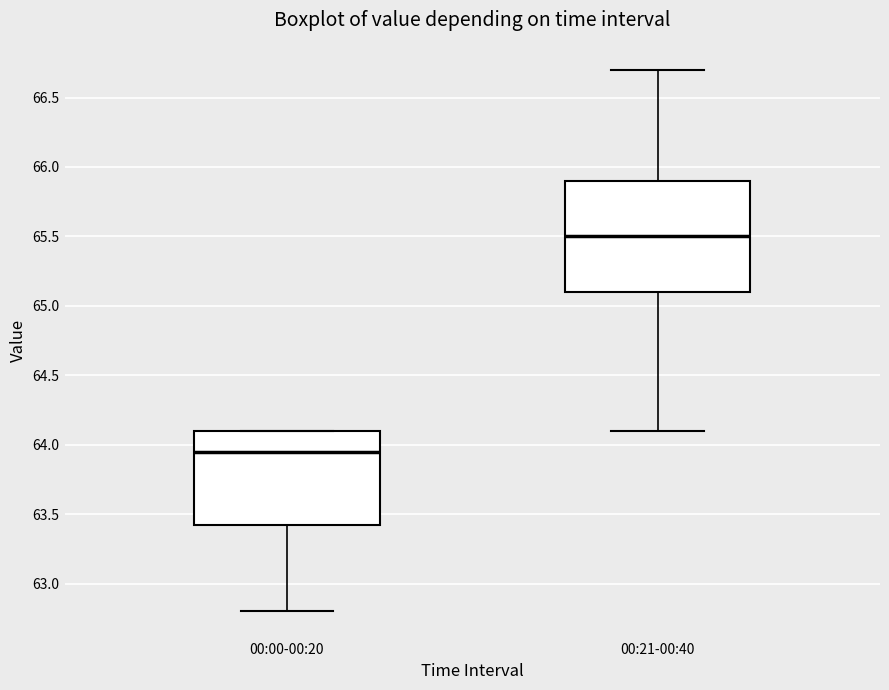

Which box is the tallest, from its lower edge to its upper edge?

00:21-00:40